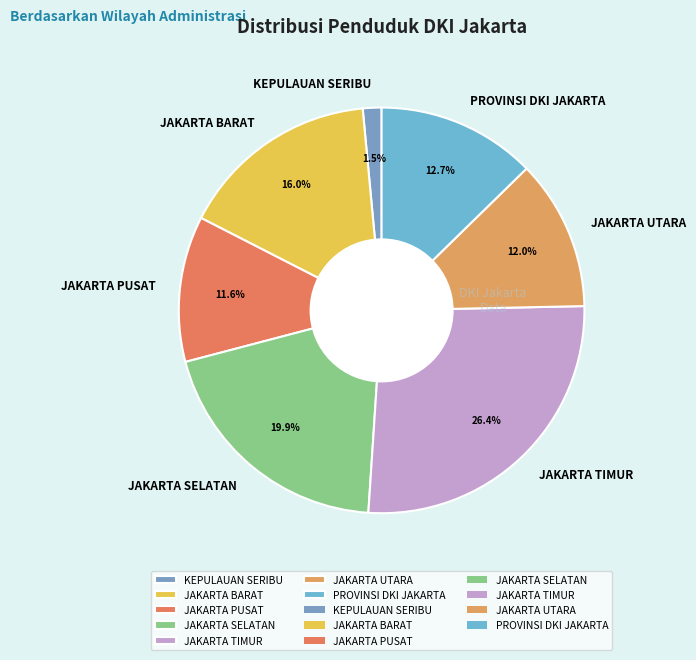

Is there a majority slice in this chart?

No